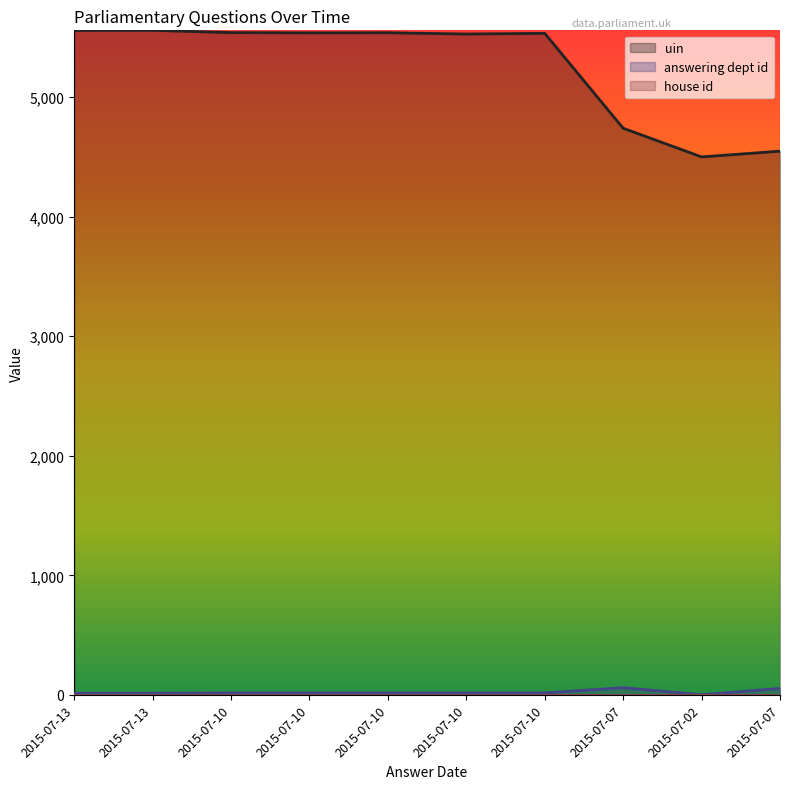

At which category does uin reach its first local peak?

2015-07-13